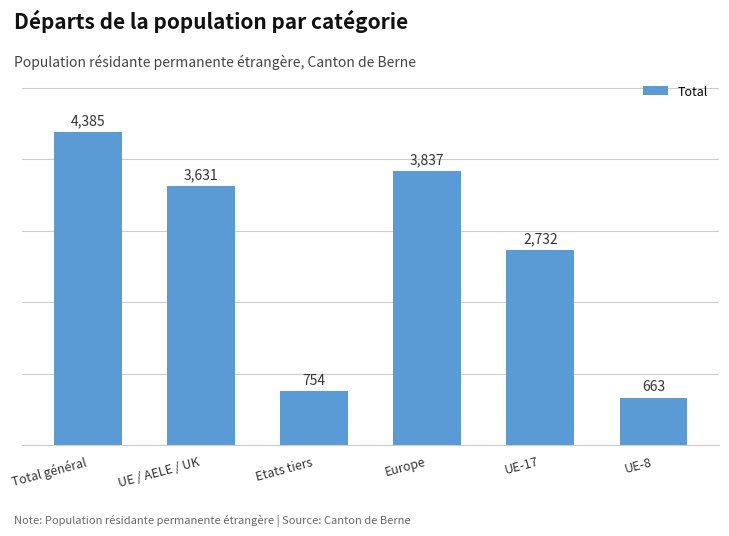

Count the number of categories in the chart.

6